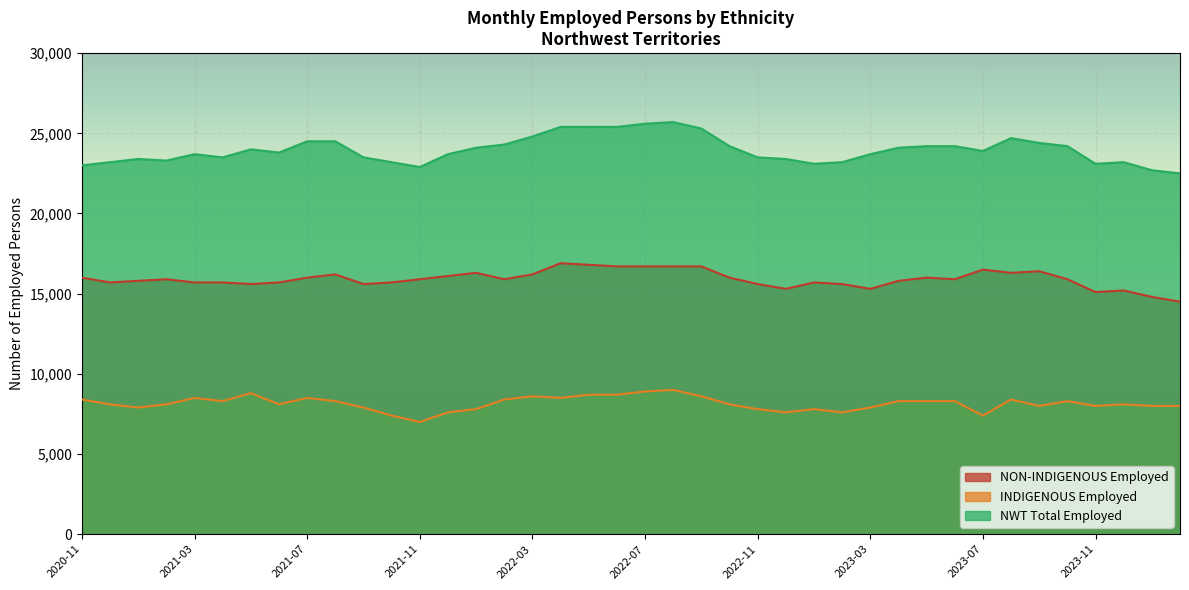

Count the number of data series in this chart.

3